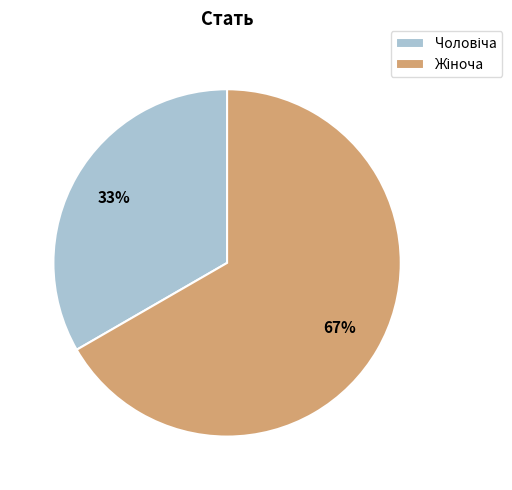

Does any single category account for the majority?

Yes